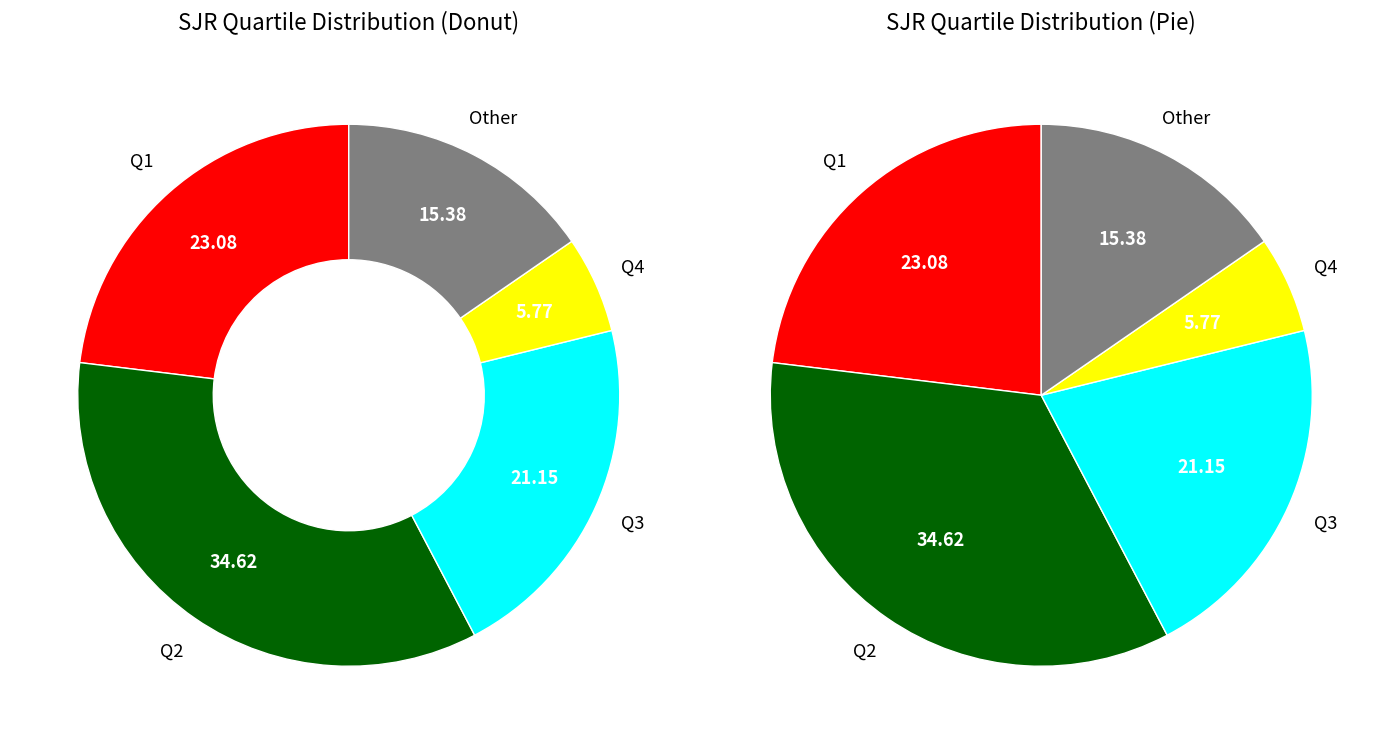

The Q2 slice represents 29% of the pie. True or false?

False